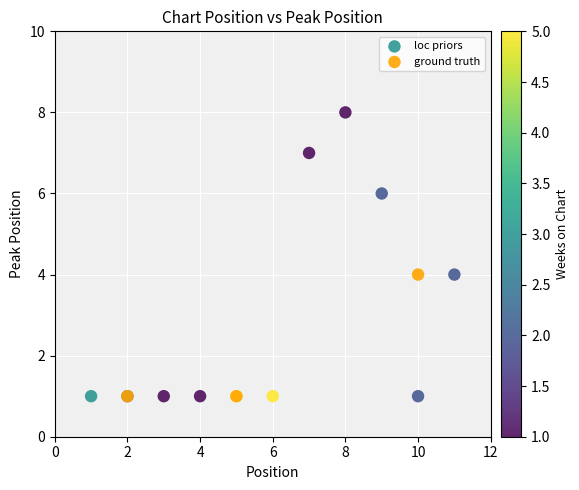

Which series has the largest Y range (max minus min)?

loc priors